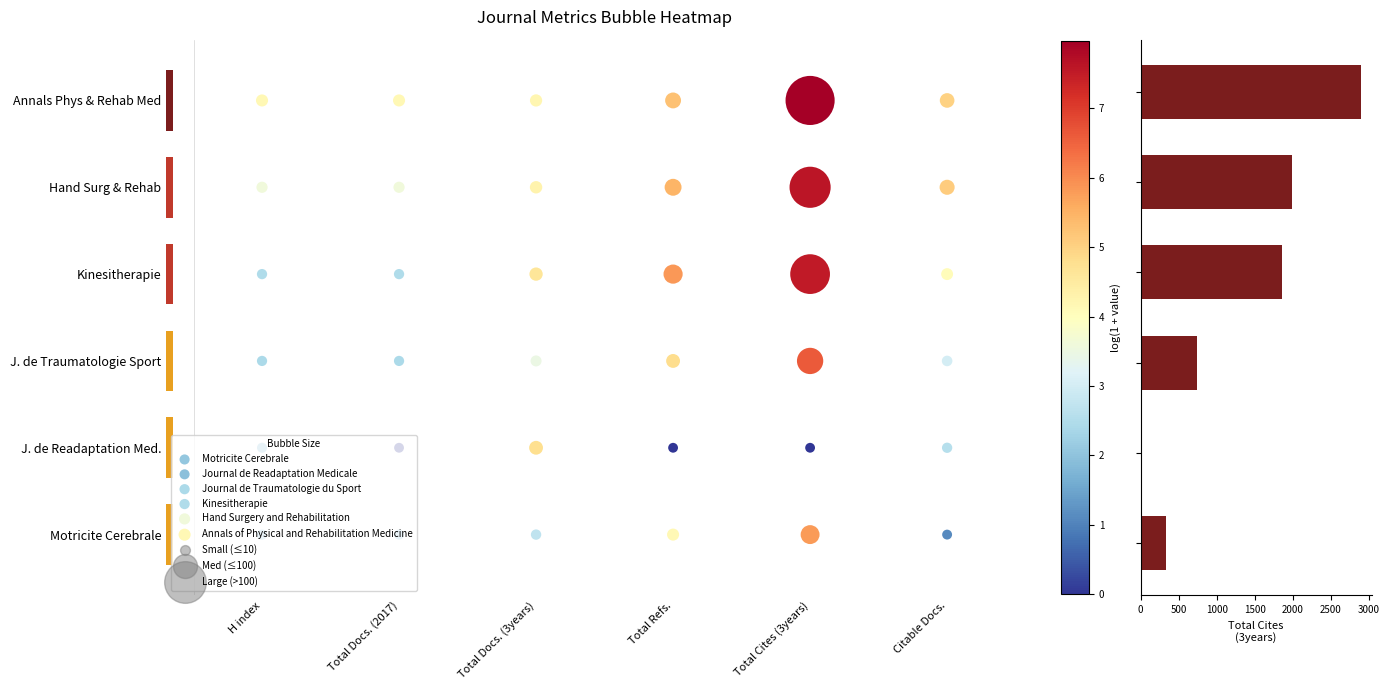

List the labels in order of value, smallest first.

Total Docs. (2017), H index, Total Docs. (3years), Total Refs., Total Cites (3years), Citable Docs.